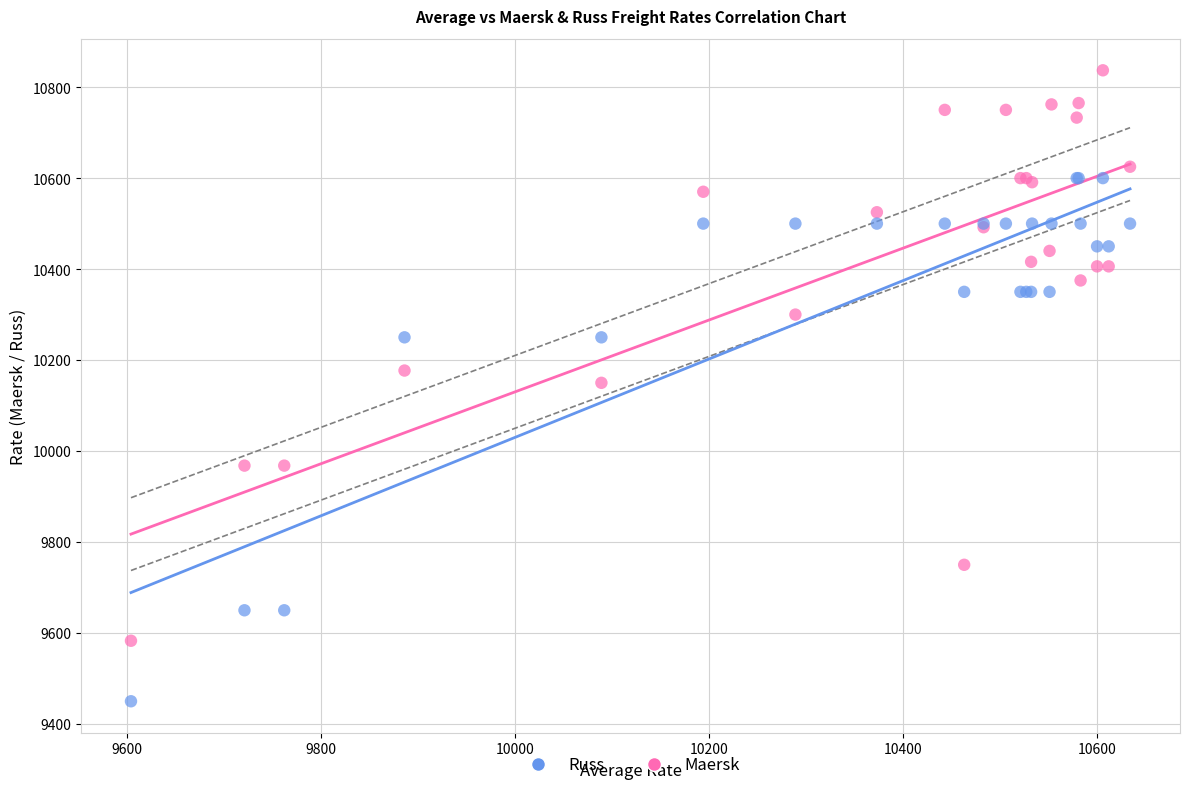

Which series contains the lowest Y value?

Russ